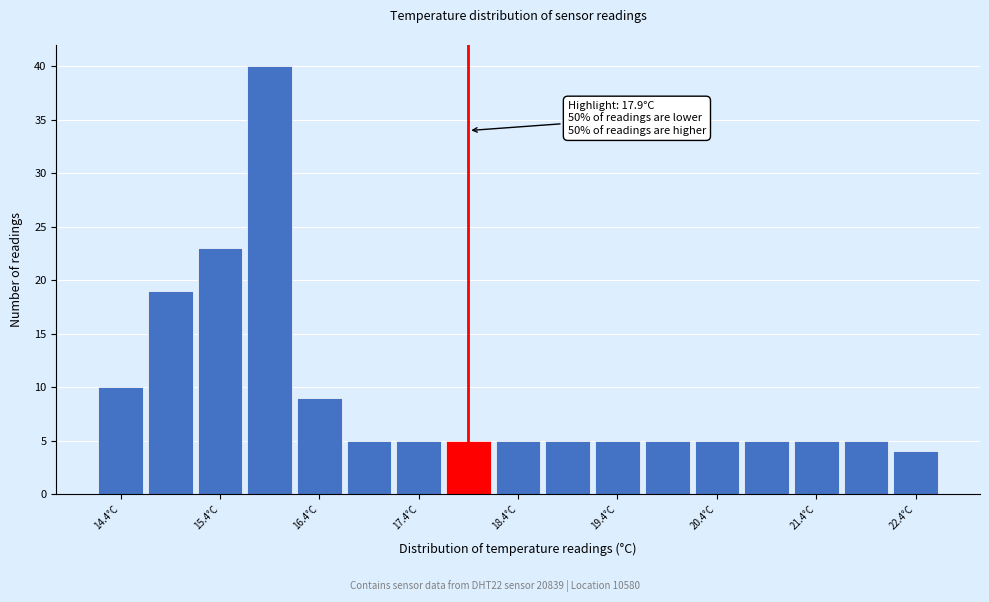

Over which range of the x-axis is the bar tallest?

15.65 to 16.15